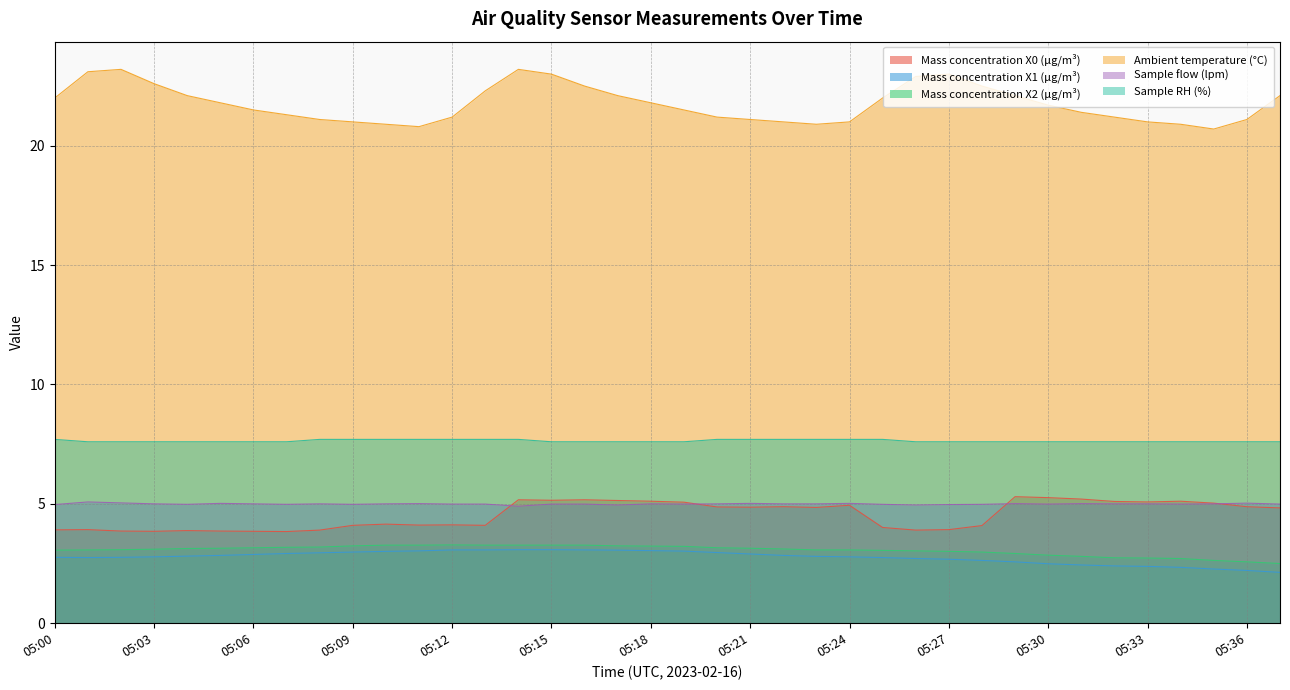

What is the average value of the Mass concentration X2 (μg/m³) series?

3.1